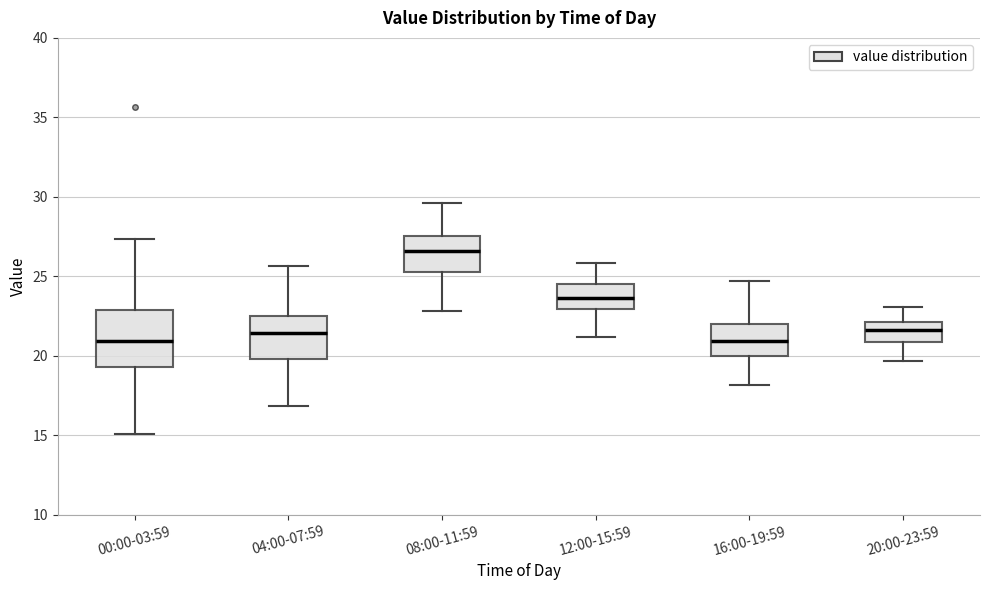

Which box is the tallest, from its lower edge to its upper edge?

00:00-03:59